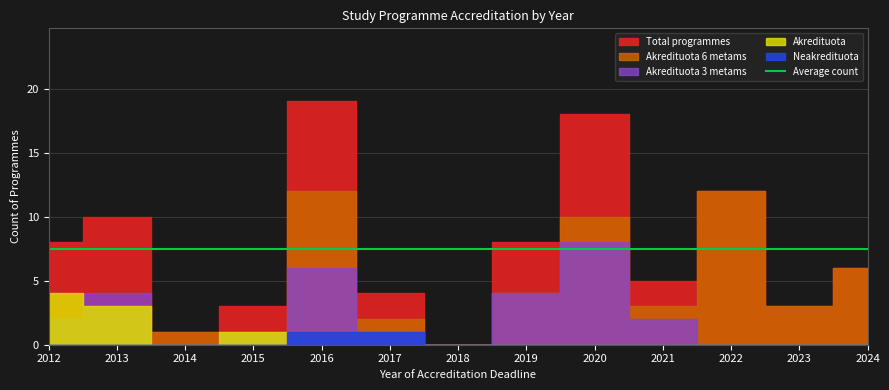

Which has a higher value, 2020 or 2013?

2020